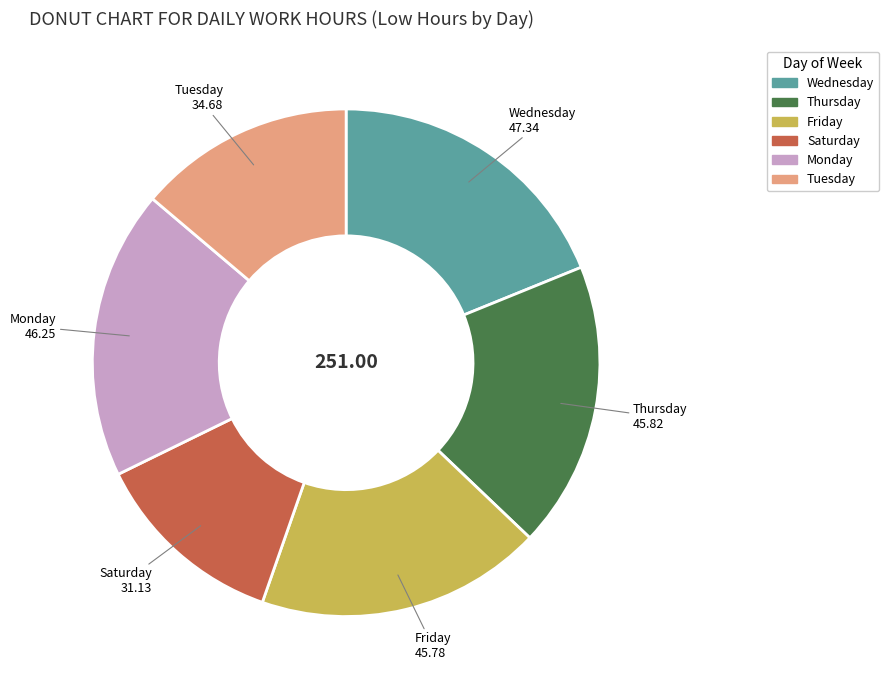

Is there a majority slice in this chart?

No